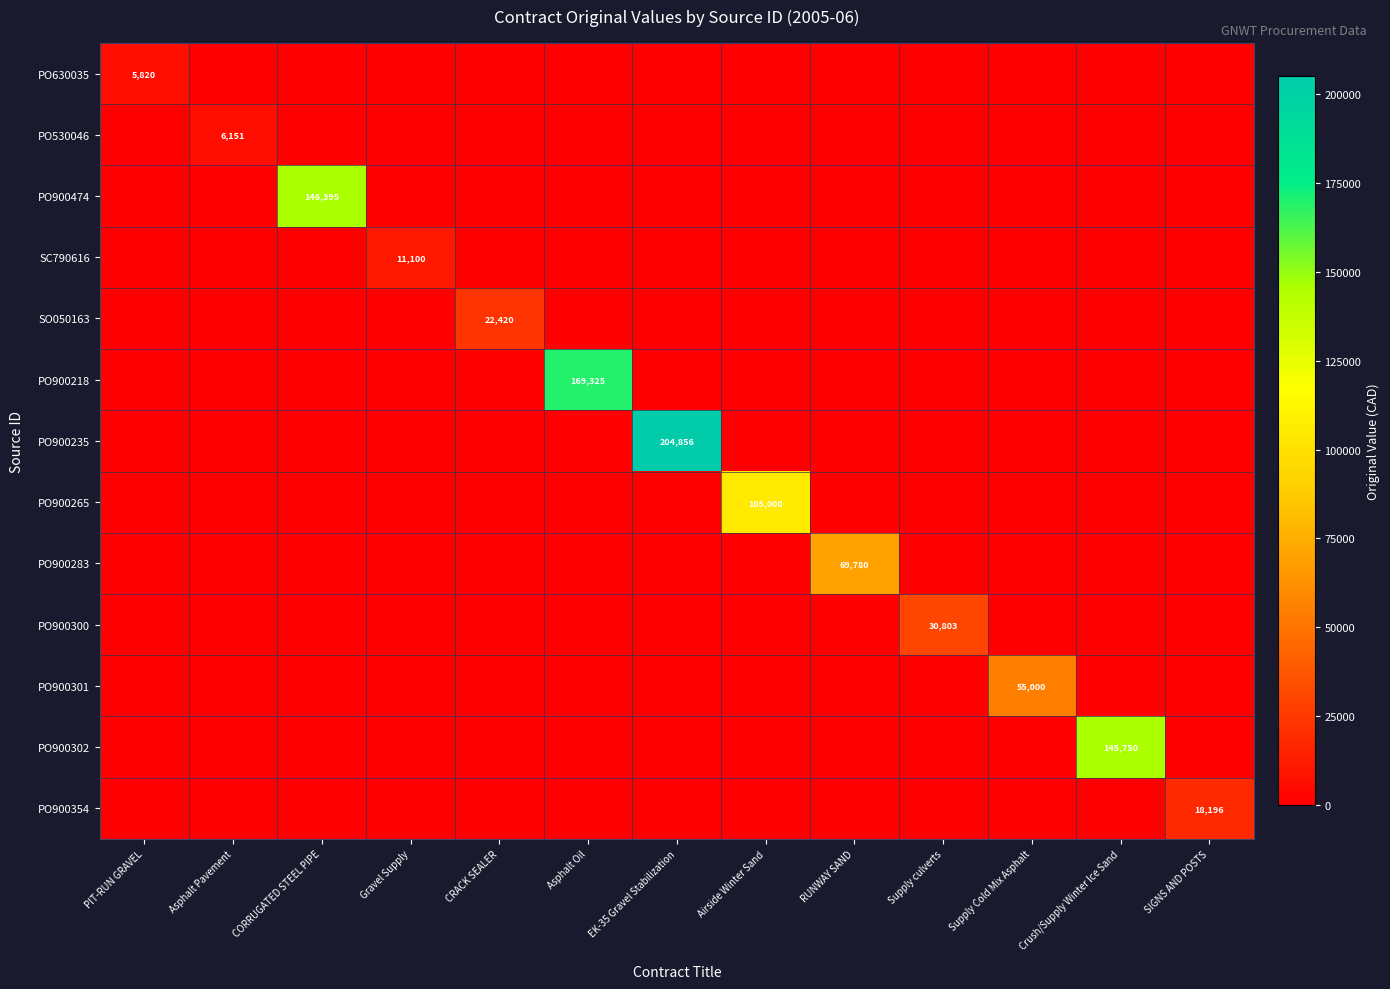

The PO530046 series shows 6151 at Asphalt Pavement. True or false?

True